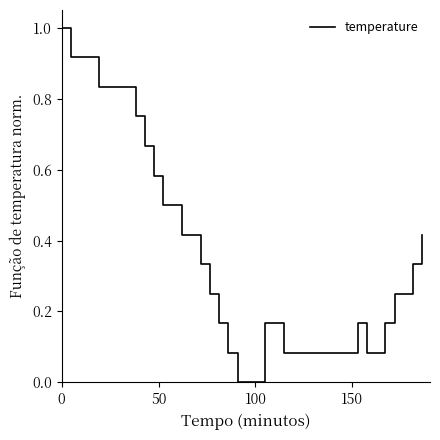

What is the difference between the maximum and minimum values?

1.0